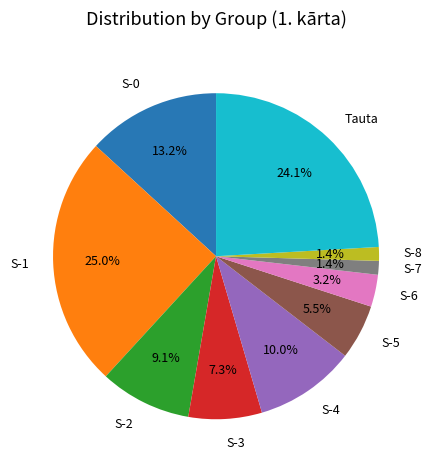

What is the largest slice in the pie chart?

S-1